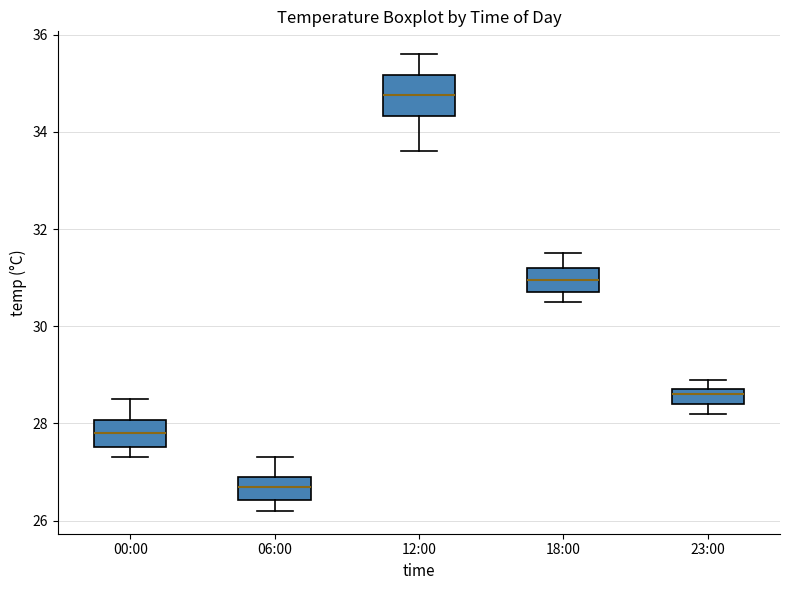

Which box's median line is the highest?

12:00